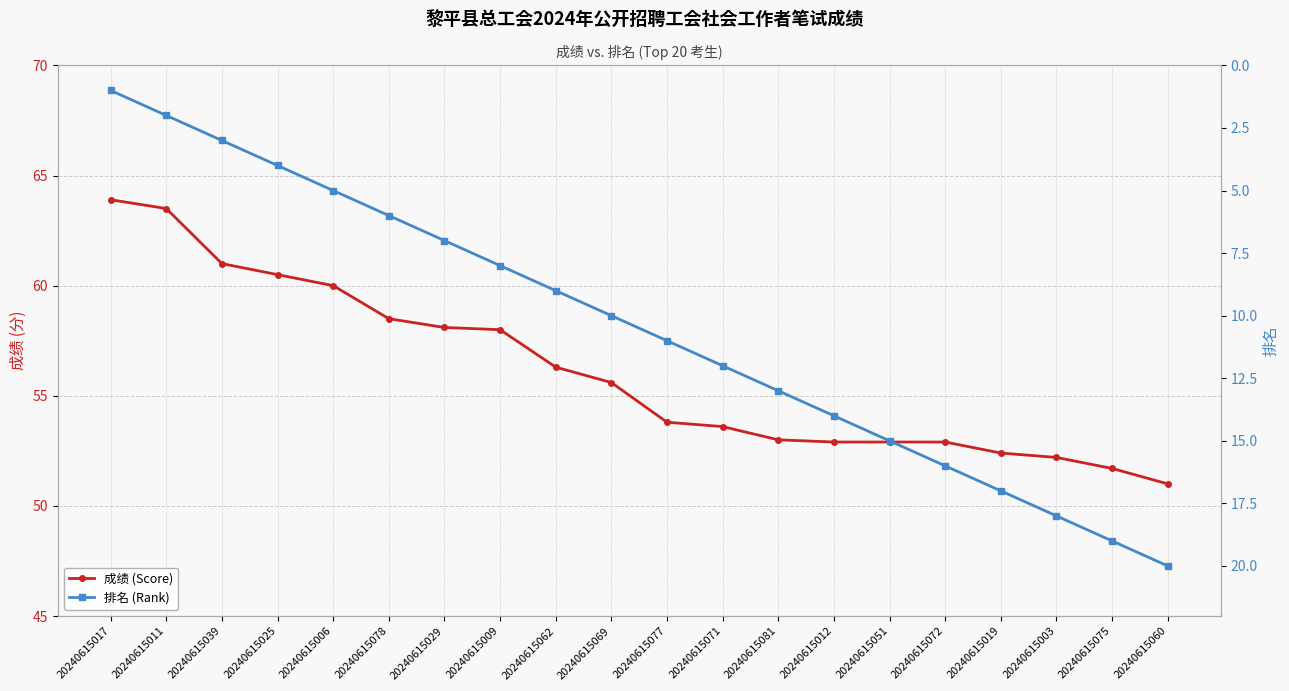

Reading left to right, transcribe all the data shown in this chart.

成绩 (Score): 20240615017=63.9	20240615011=63.5	20240615039=61.0	20240615025=60.5	20240615006=60.0	20240615078=58.5	20240615029=58.1	20240615009=58.0	20240615062=56.3	20240615069=55.6	20240615077=53.8	20240615071=53.6	20240615081=53.0	20240615012=52.9	20240615051=52.9	20240615072=52.9	20240615019=52.4	20240615003=52.2	20240615075=51.7	20240615060=51.0
排名 (Rank): 20240615017=1.0	20240615011=2.0	20240615039=3.0	20240615025=4.0	20240615006=5.0	20240615078=6.0	20240615029=7.0	20240615009=8.0	20240615062=9.0	20240615069=10.0	20240615077=11.0	20240615071=12.0	20240615081=13.0	20240615012=14.0	20240615051=15.0	20240615072=16.0	20240615019=17.0	20240615003=18.0	20240615075=19.0	20240615060=20.0